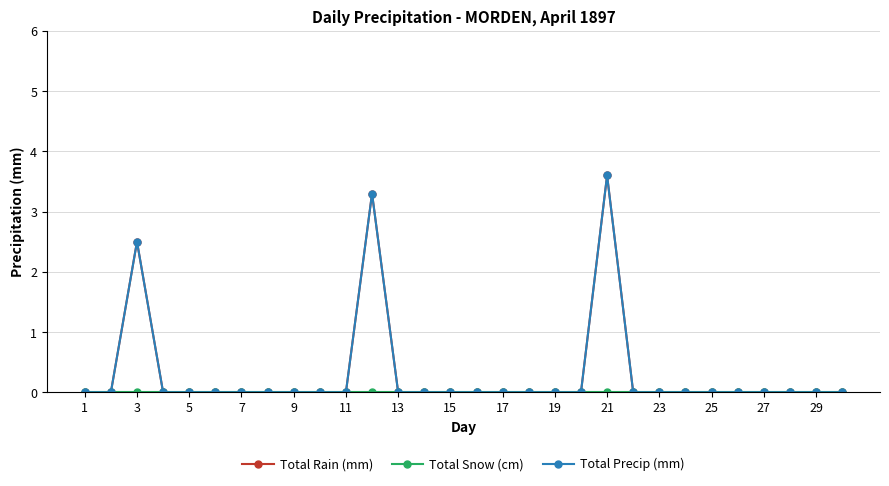

Where is Total Snow (cm) nearest to the value 0?

1